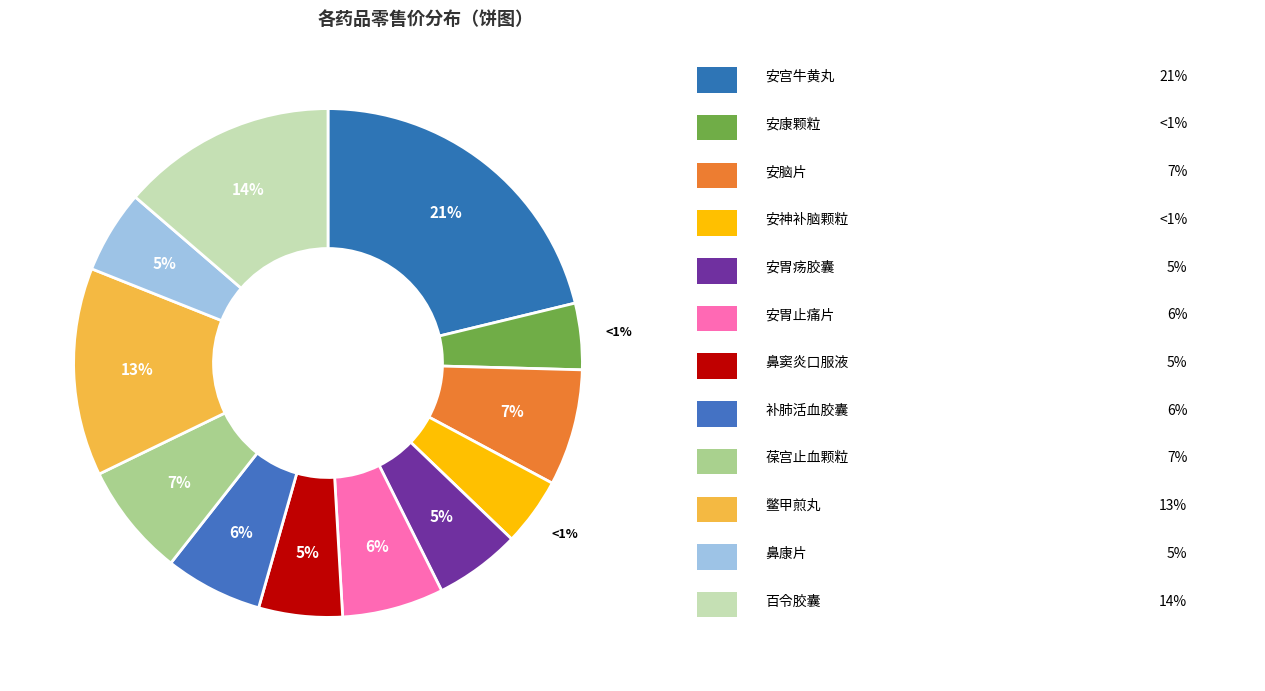

True or false: 安胃疡胶囊 accounts for 1% of the total.

False